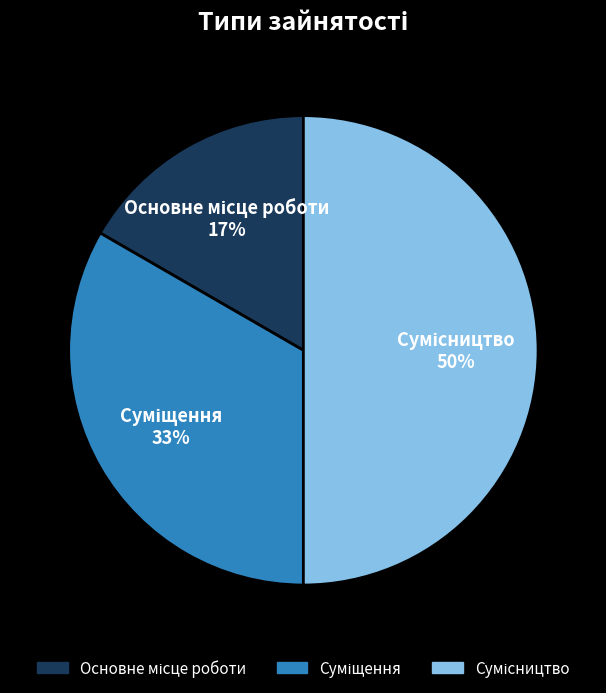

To the nearest percent, what is the average slice percentage?

33%